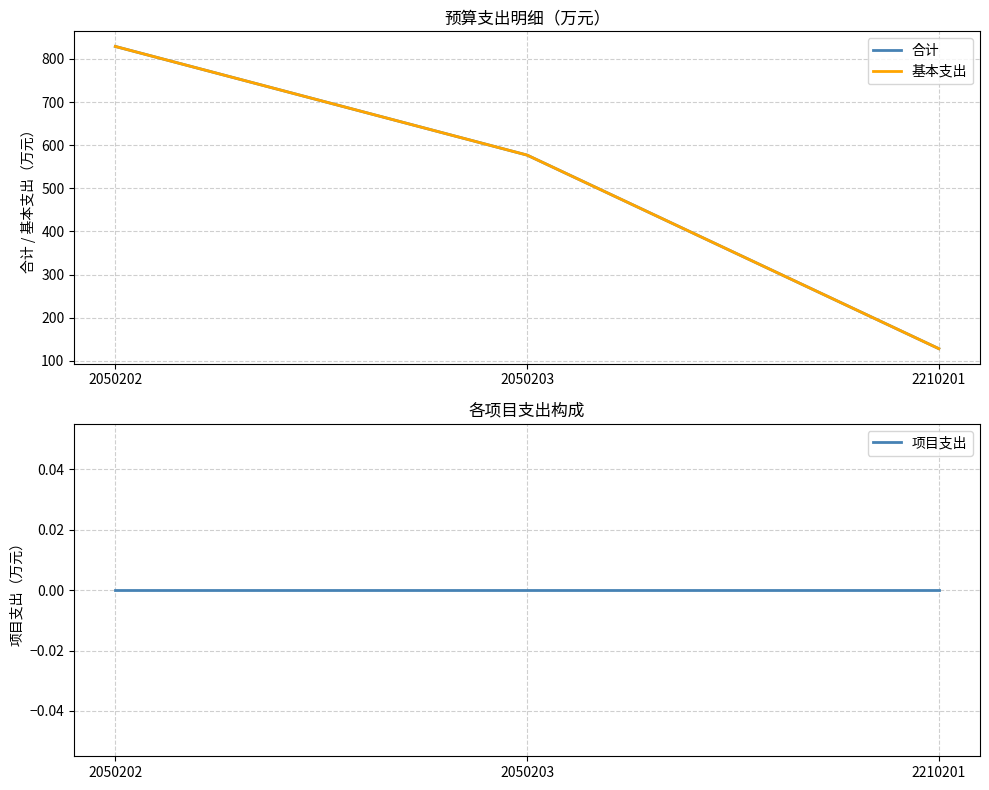

At how many categories does at least one series exceed 109?

3